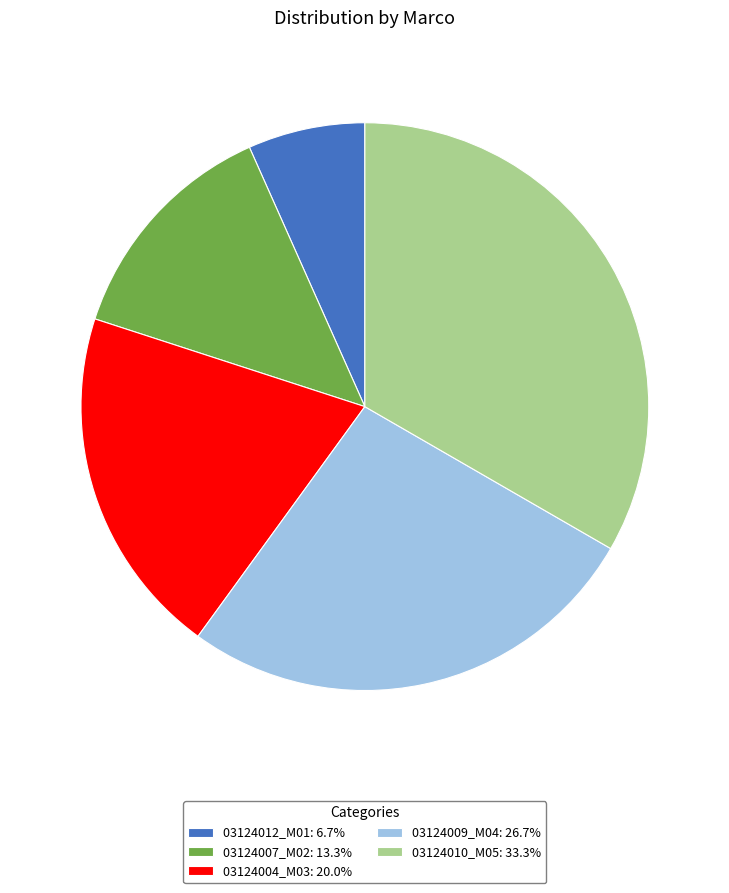

What is the ratio of the value at 03124009_M04: 26.7% to the value at 03124012_M01: 6.7%?

4.0